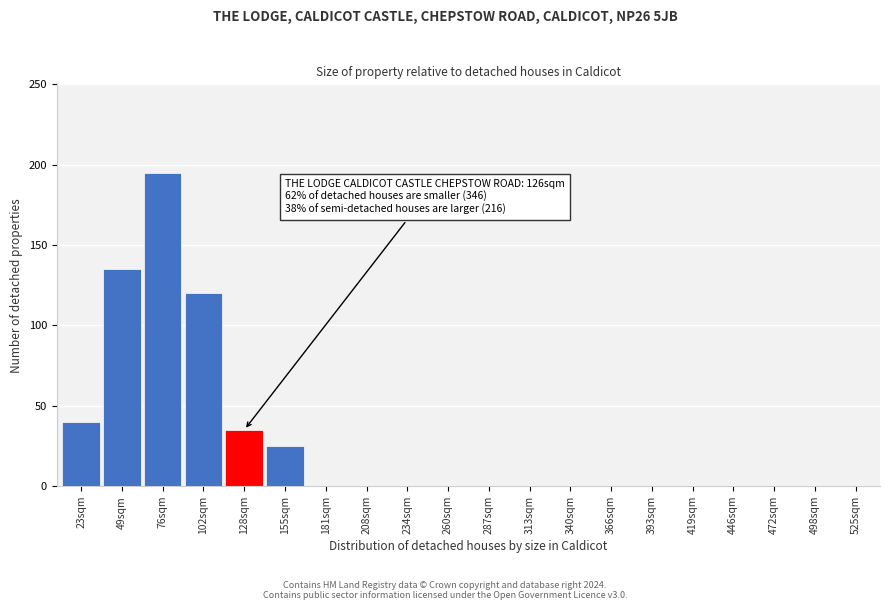

What is the sum of all values?

550